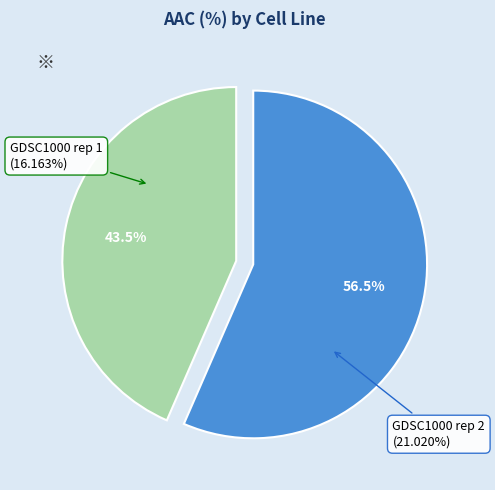

Is it true that GDSC1000 rep 1 is 43% of the pie?

True